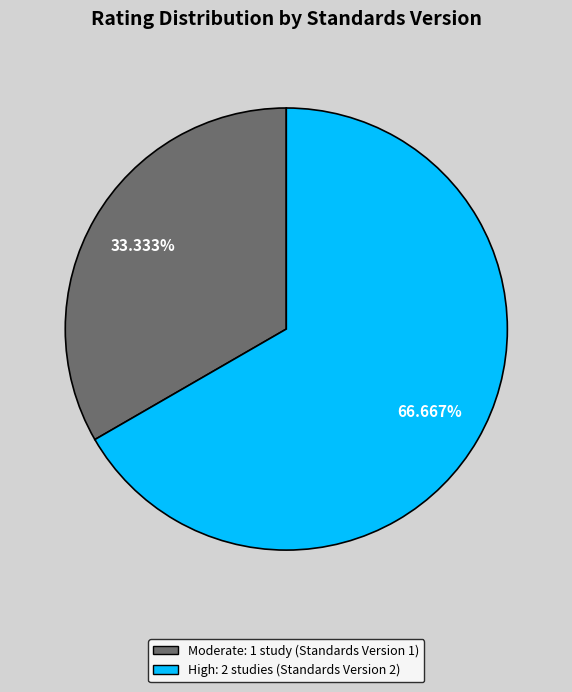

Does any single category account for the majority?

Yes